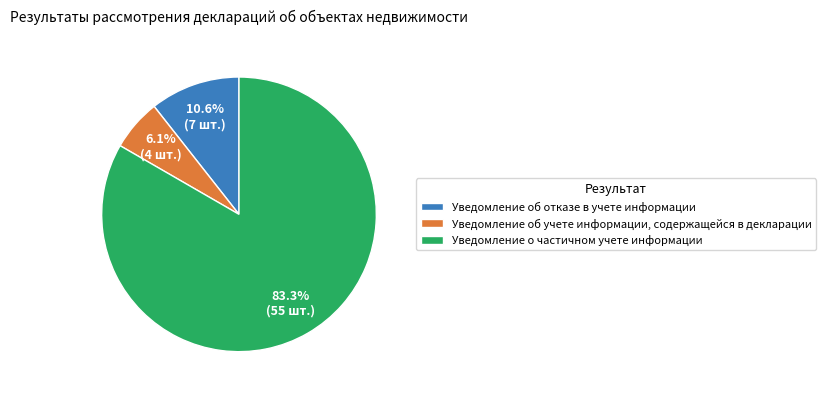

Rank the categories by value from lowest to highest.

Уведомление об учете информации, содержащейся в декларации, Уведомление об отказе в учете информации, Уведомление о частичном учете информации